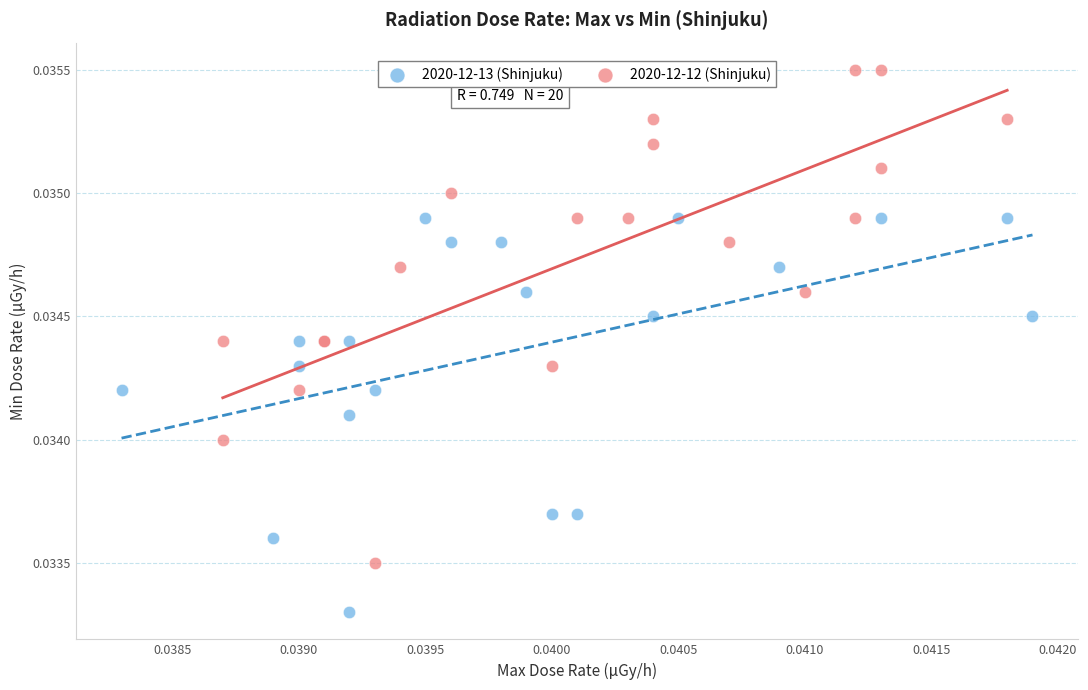

Which series has the widest spread of Y values?

2020-12-12 (Shinjuku)